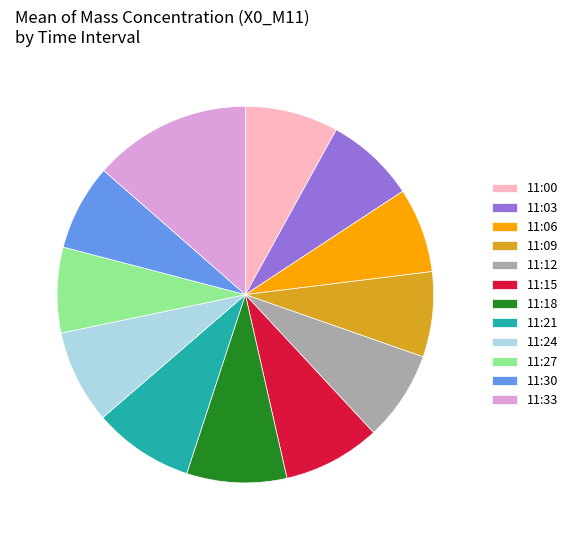

Approximately how many times larger is the value at 11:09 compared to 11:03?

0.9